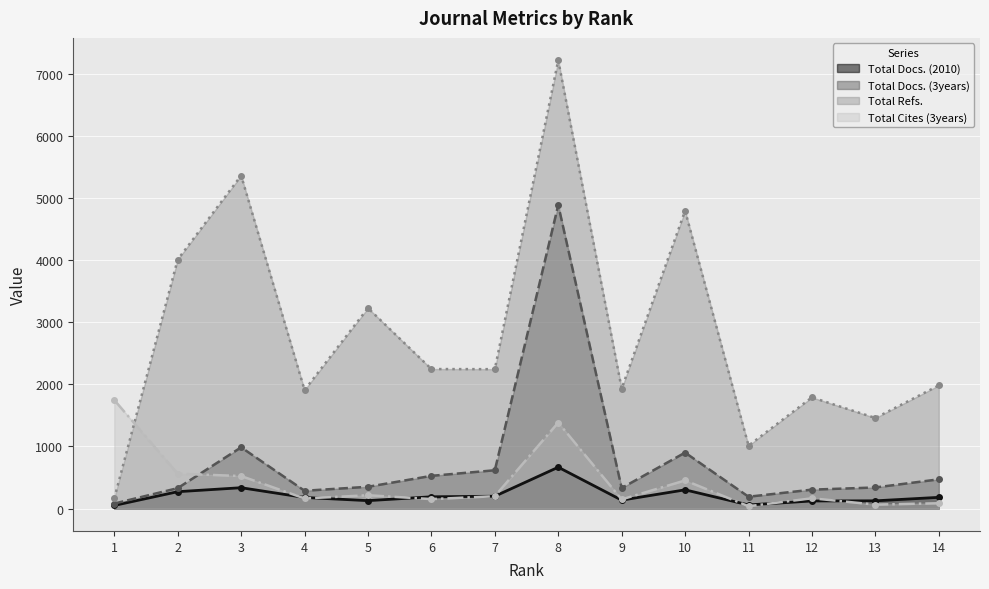

Reading left to right, list all the values displayed in this chart.

Total Docs. (2010): 1=50	2=271	3=335	4=178	5=127	6=189	7=198	8=665	9=135	10=301	11=58	12=122	13=124	14=180
Total Docs. (3years): 1=80	2=328	3=985	4=286	5=350	6=526	7=616	8=4884	9=330	10=900	11=190	12=304	13=339	14=470
Total Refs.: 1=164	2=4007	3=5358	4=1907	5=3226	6=2245	7=2243	8=7214	9=1930	10=4792	11=1012	12=1789	13=1457	14=1981
Total Cites (3years): 1=1746	2=561	3=523	4=162	5=214	6=152	7=198	8=1383	9=147	10=452	11=37	12=165	13=63	14=85